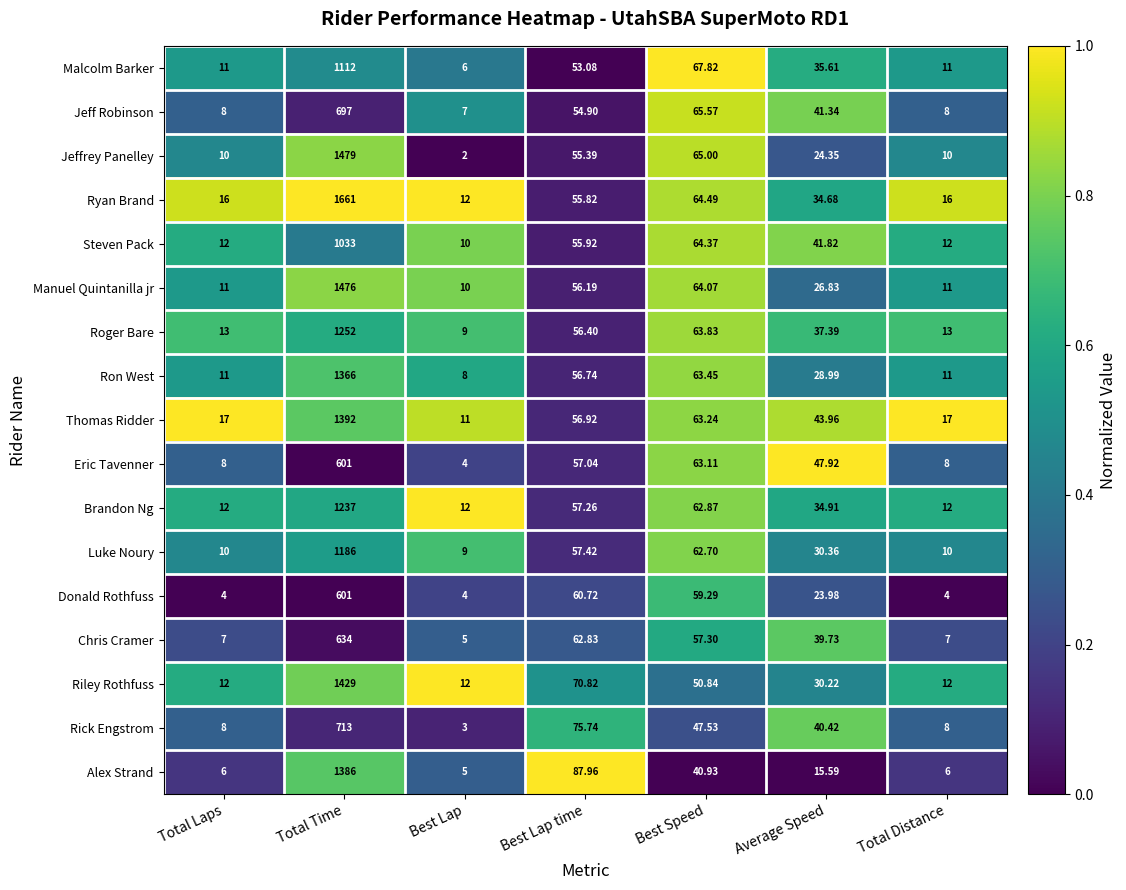

Where does the Jeff Robinson series first go above 41?

Total Time